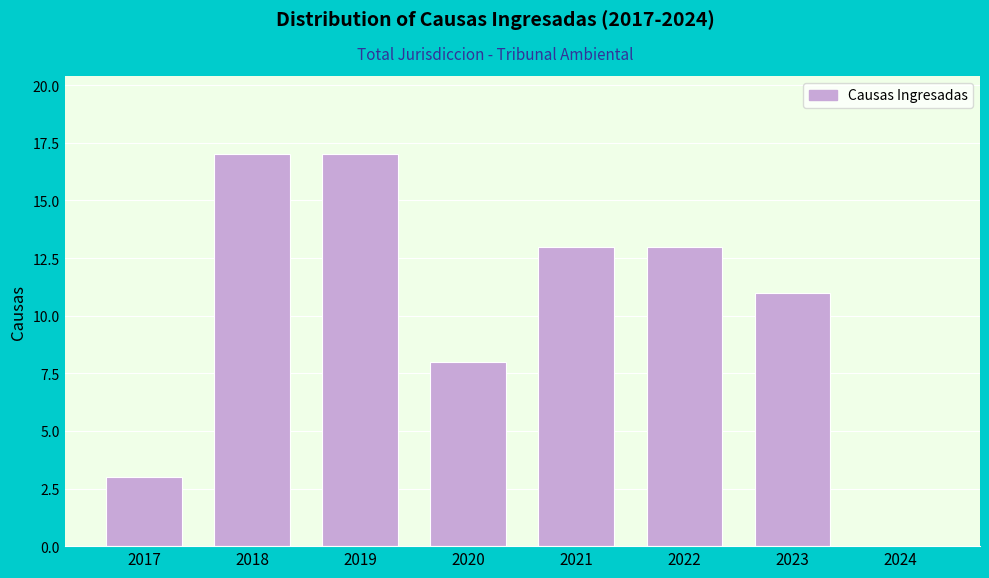

Reading left to right, what are all the values shown in this chart?

2017=3	2018=17	2019=17	2020=8	2021=13	2022=13	2023=11	2024=0